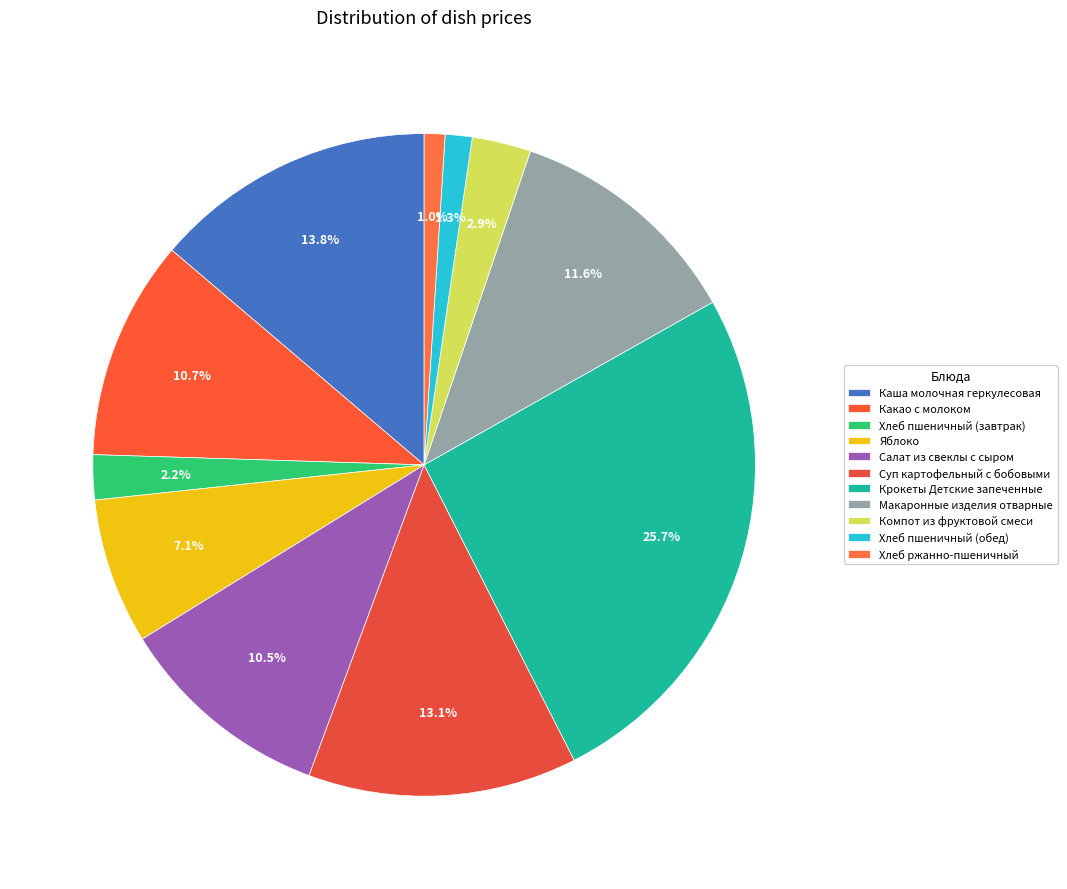

Count the number of slices in the pie.

11